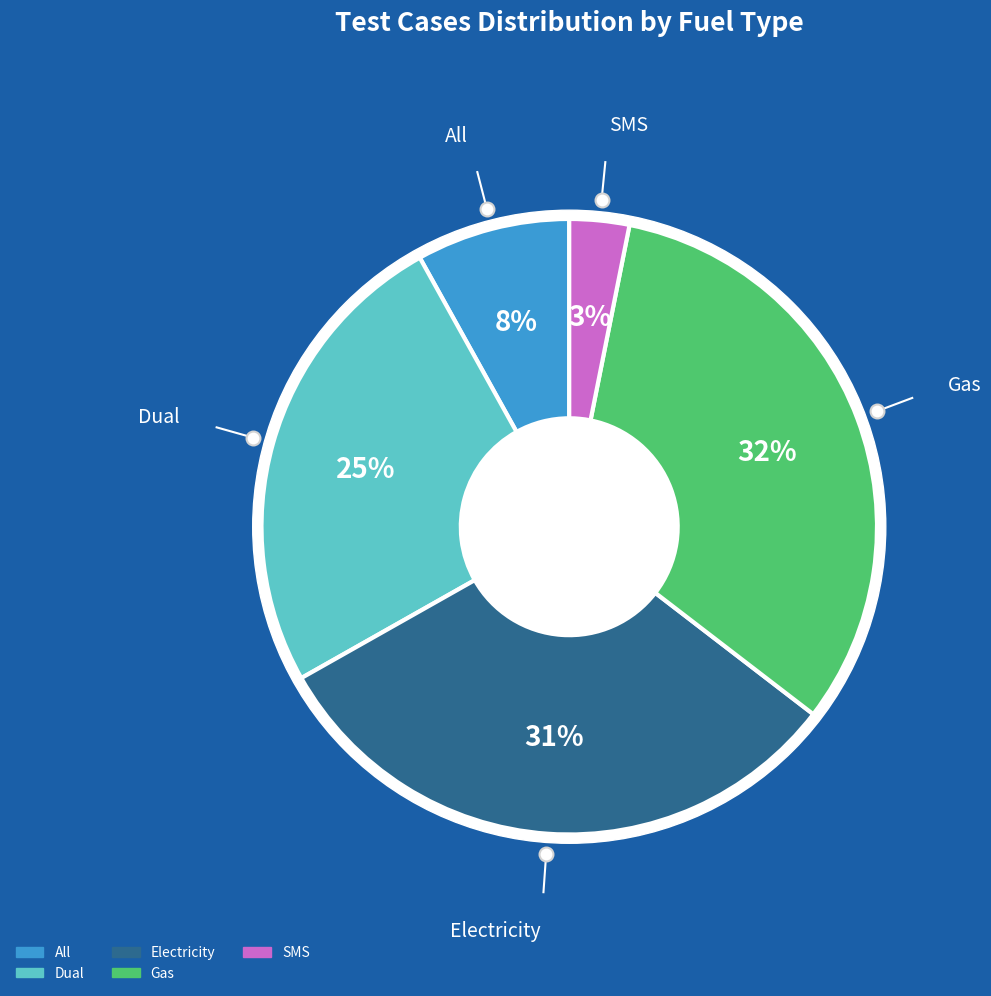

Which slice is the smallest?

SMS